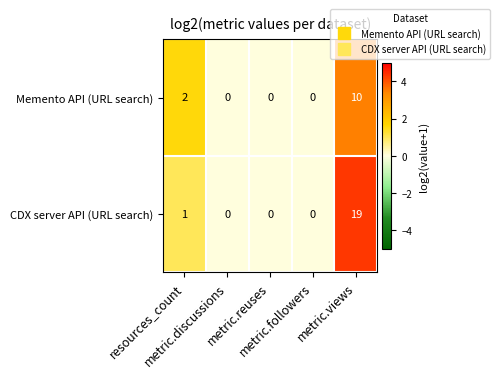

List the series in order of their peak value, highest first.

CDX server API (URL search), Memento API (URL search)